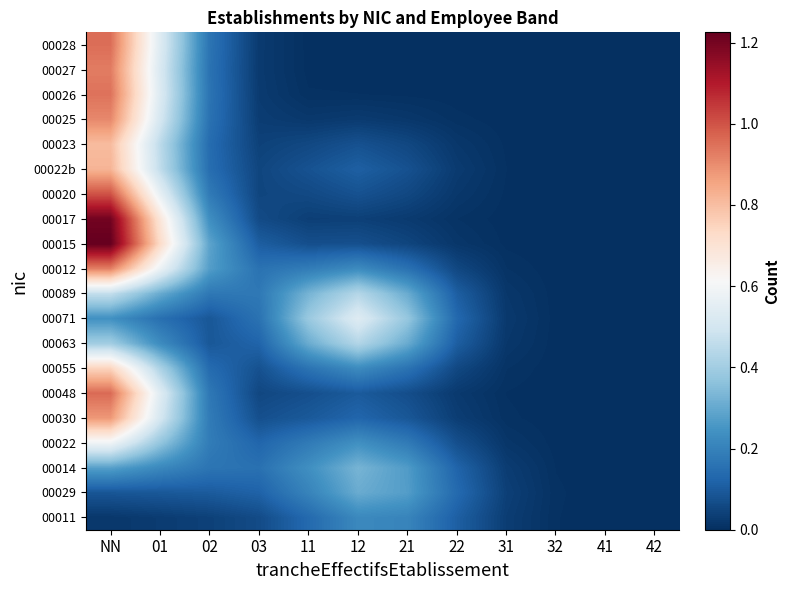

Count the number of categories in the chart.

12